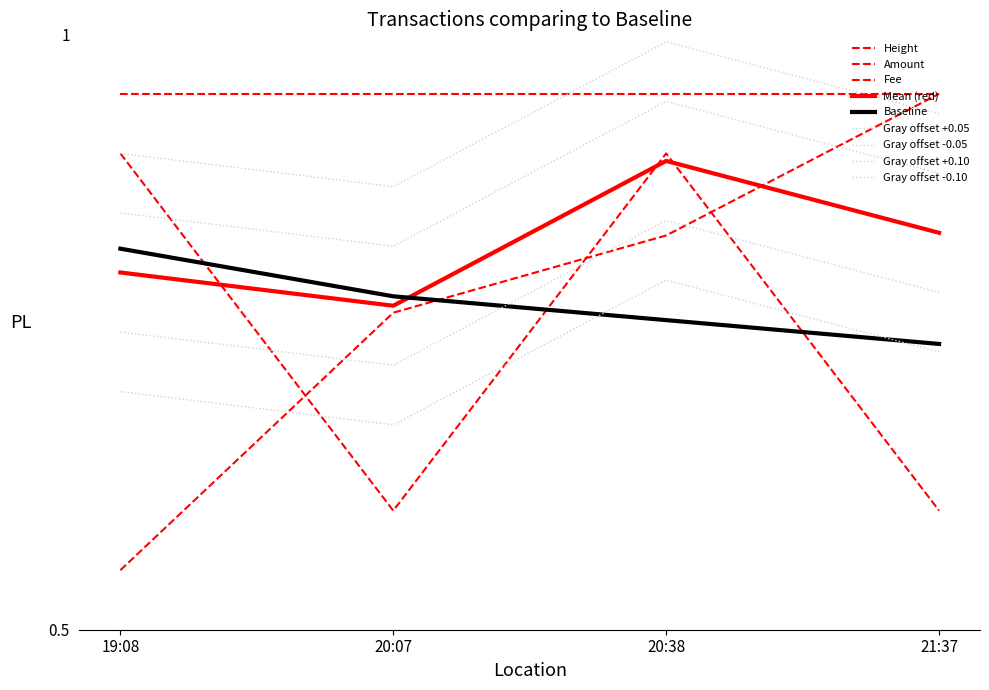

What is the smallest value displayed?

0.6